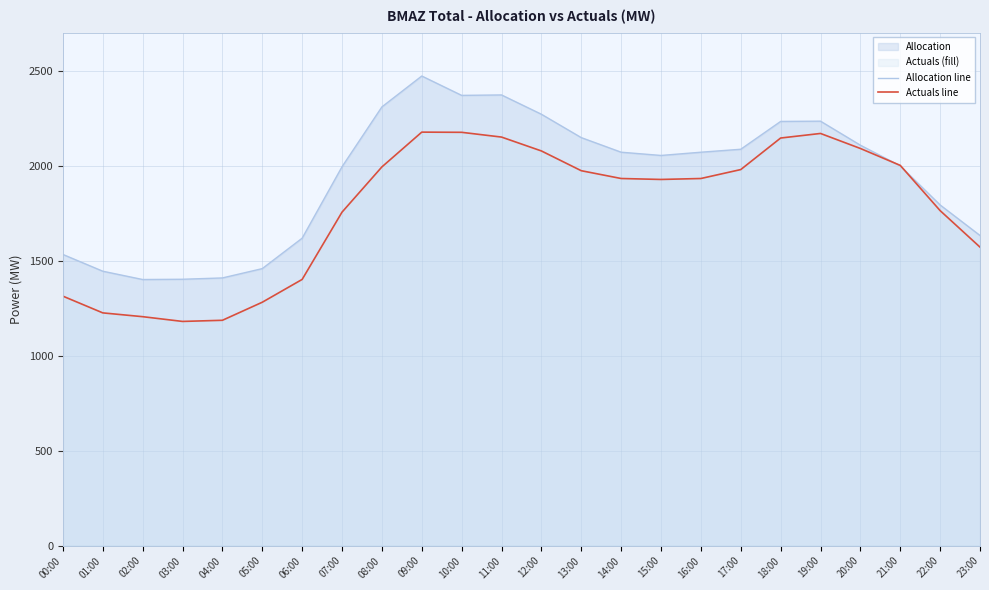

After their last crossing, which series has the higher values: Actuals line or Allocation line?

Allocation line